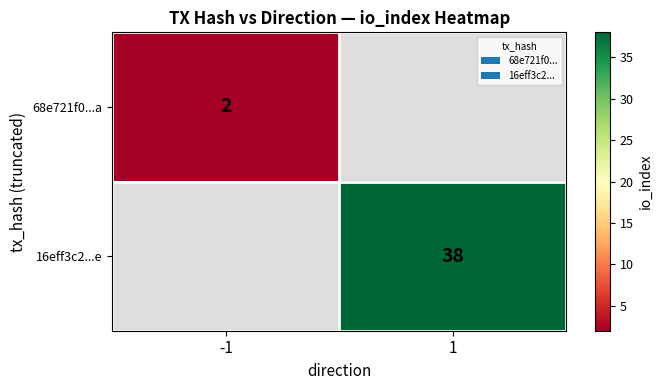

The 16eff3c2...e series shows 17 at 1. True or false?

False